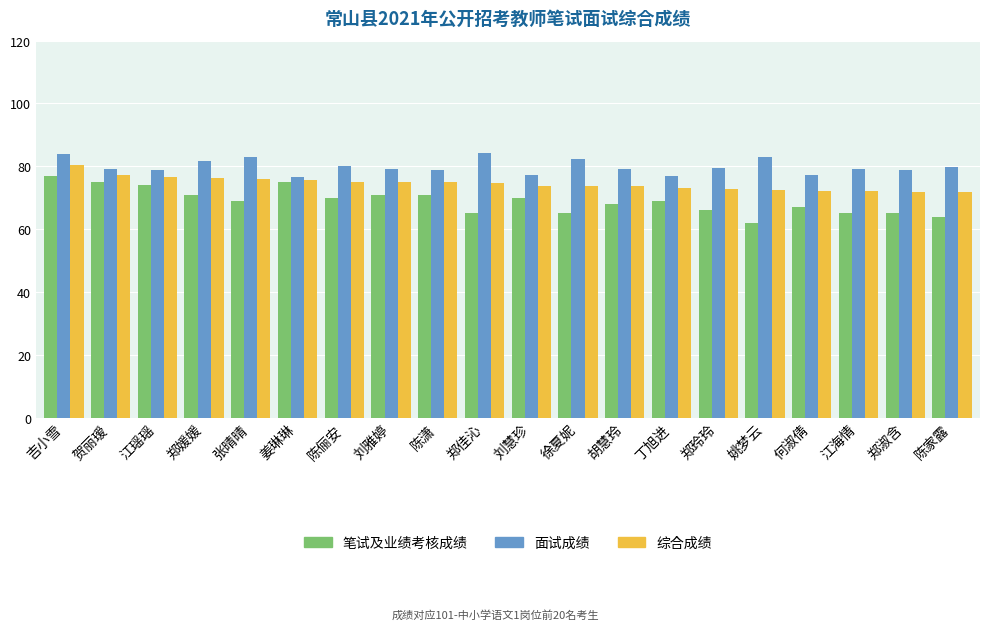

Read the 综合成绩 value at 吉小雪.

80.5